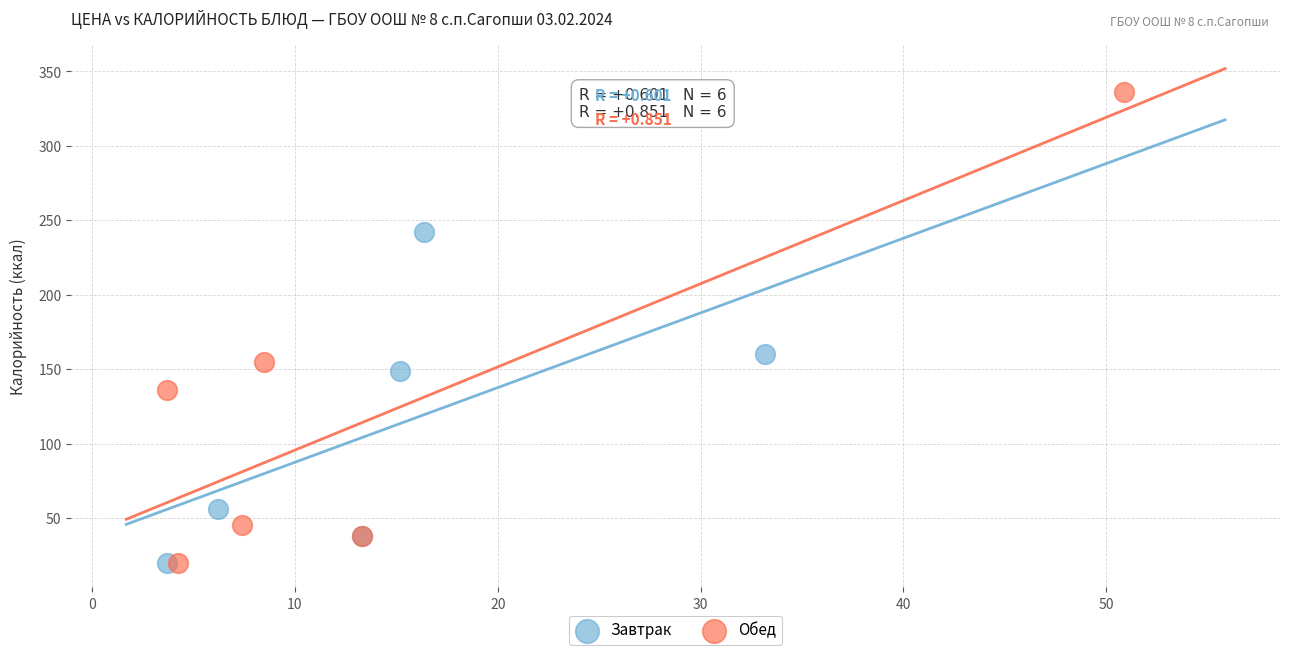

Which series has the widest spread of Y values?

Обед